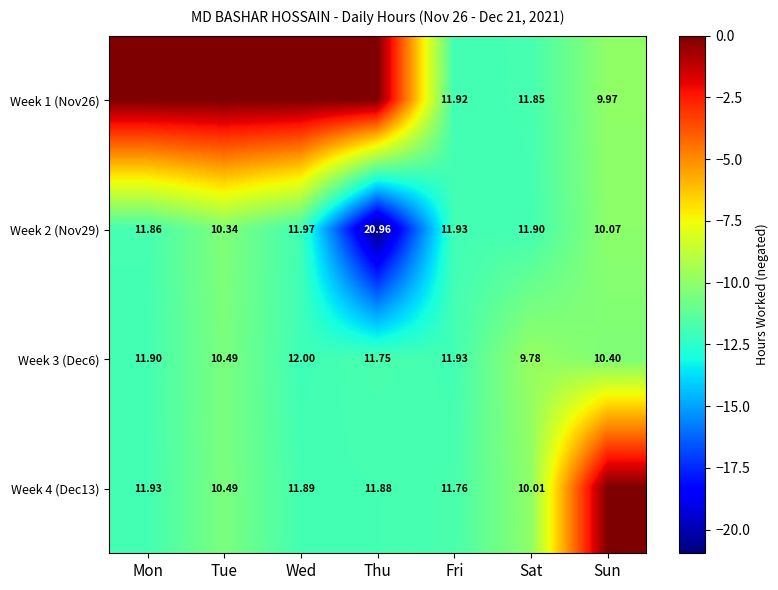

At which label does Week 2 (Nov29) reach its minimum?

Sun